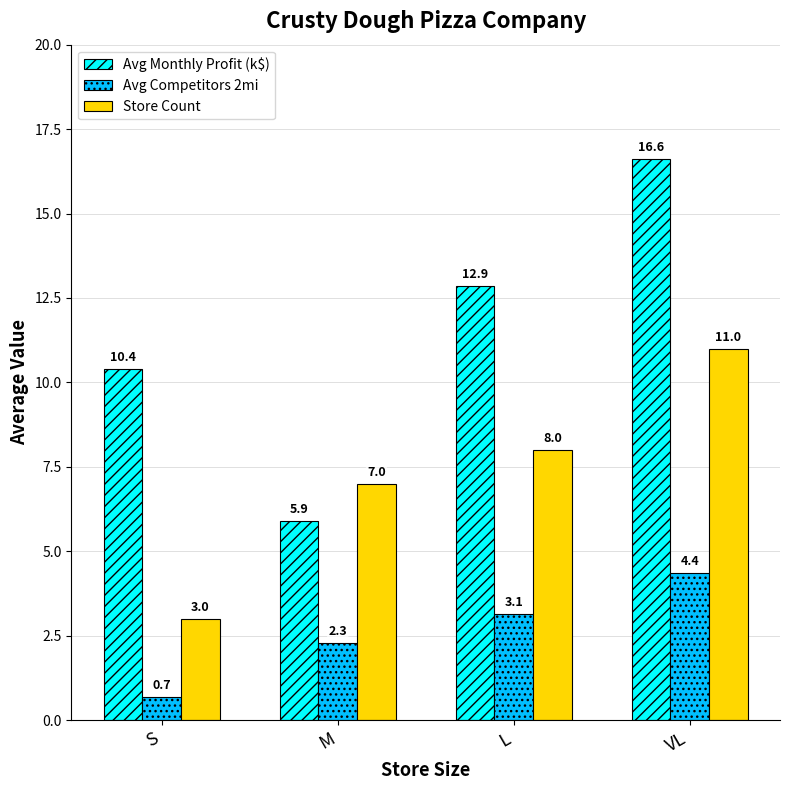

Between L and VL, which series saw the biggest shift?

Avg Monthly Profit (k$)